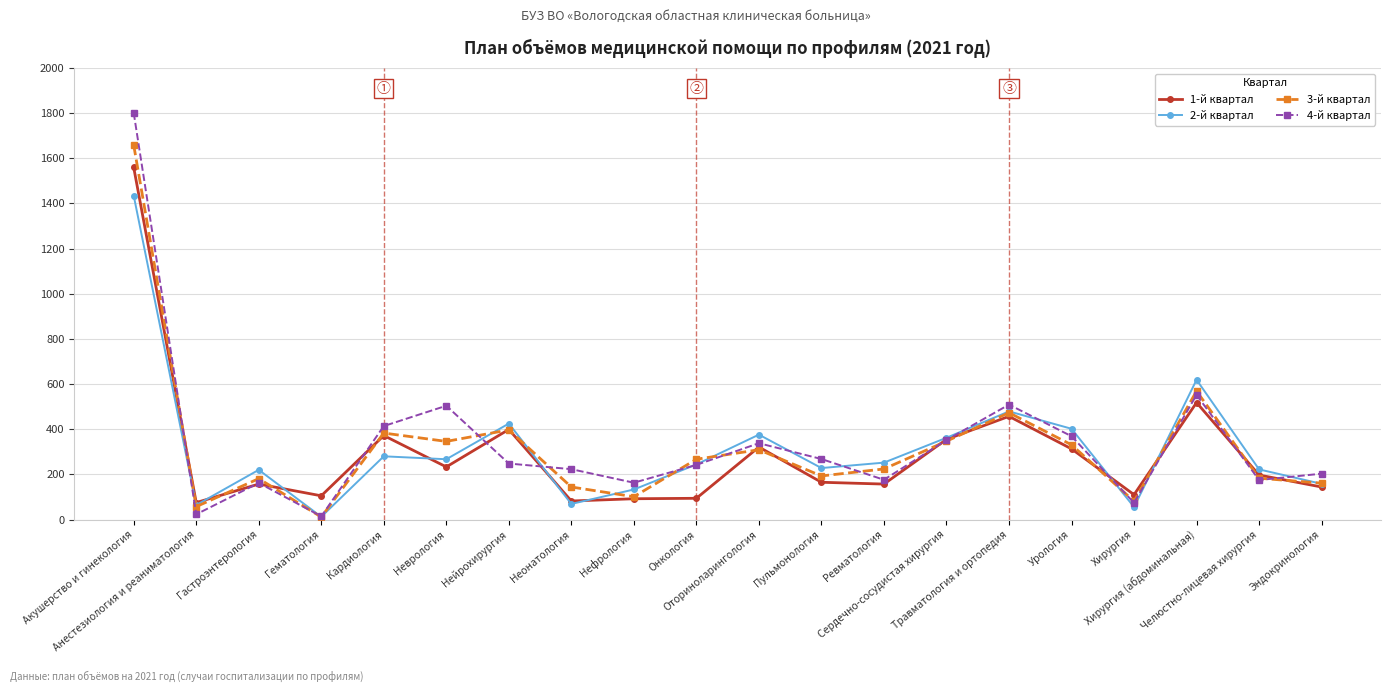

How many intersections are there between 4-й квартал and 3-й квартал?

10